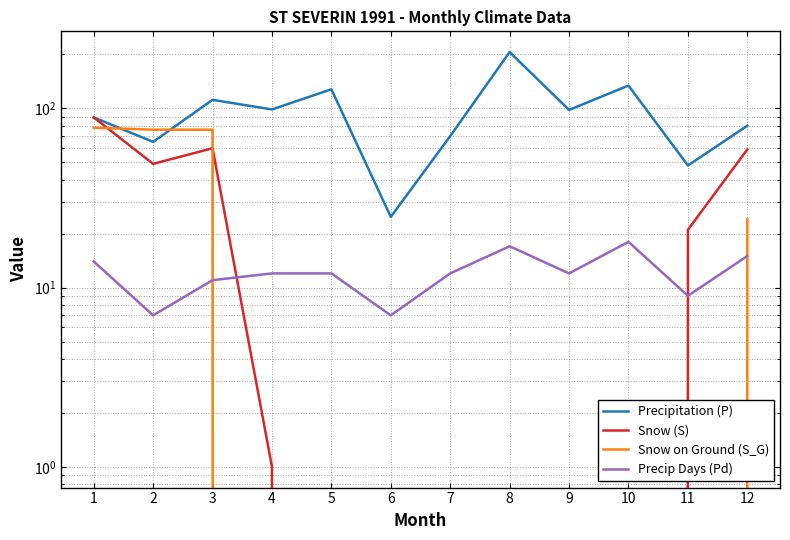

What is the value of the Precip Days (Pd) point at the 4th from the left?

12.0